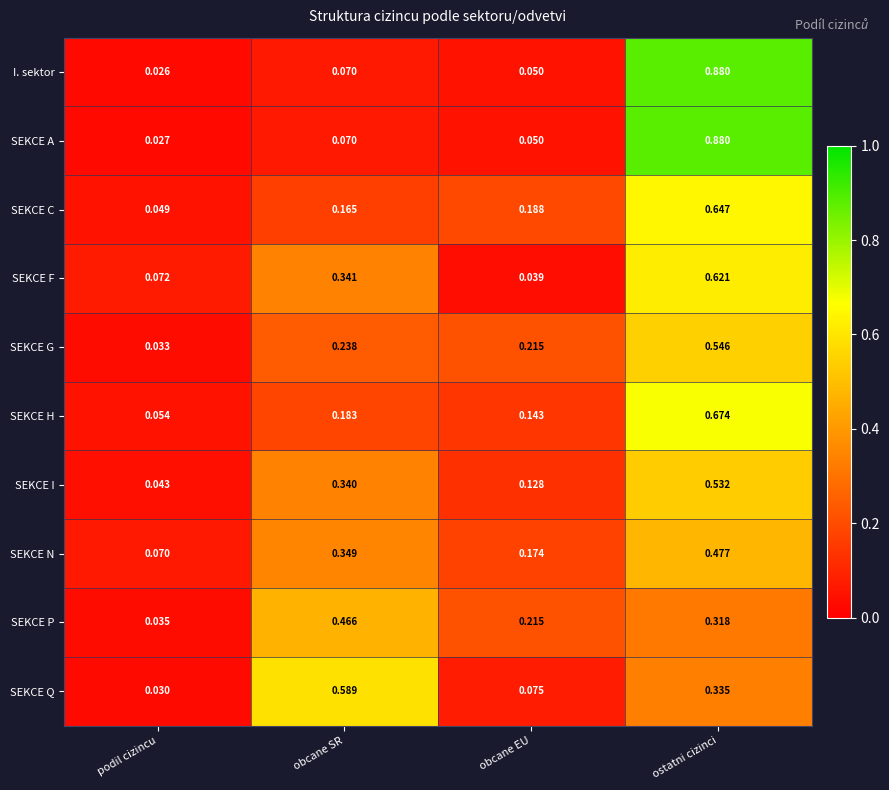

At which label does SEKCE A reach its peak?

ostatni cizinci